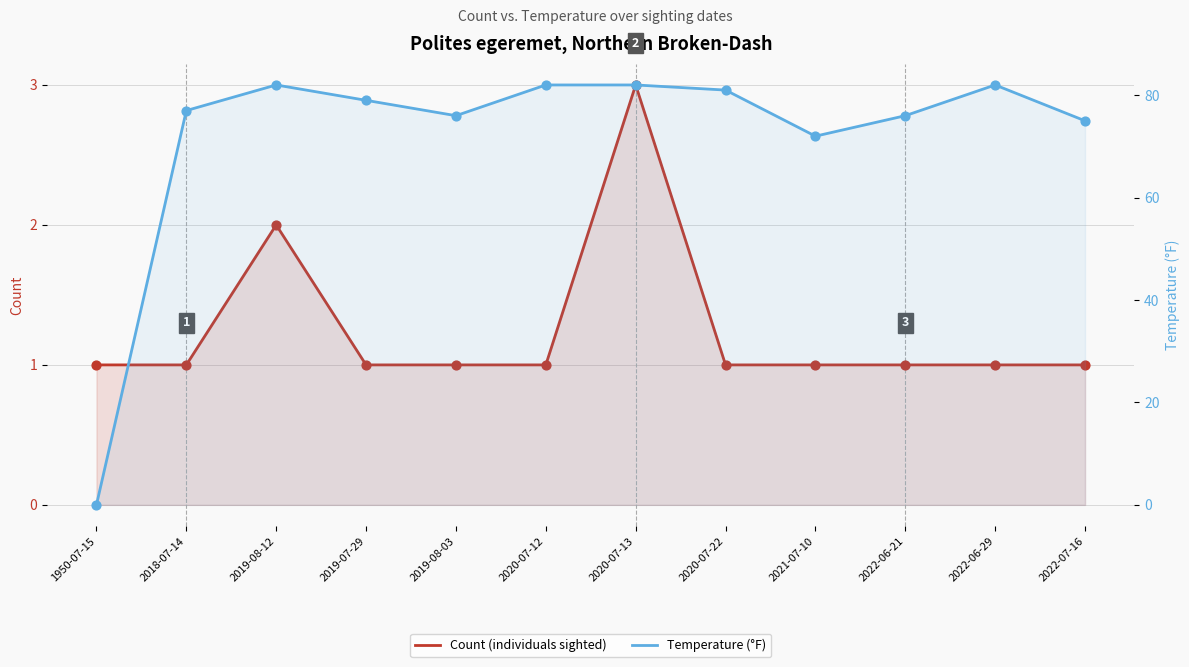

At which category is the sum across all series the highest?

2020-07-13